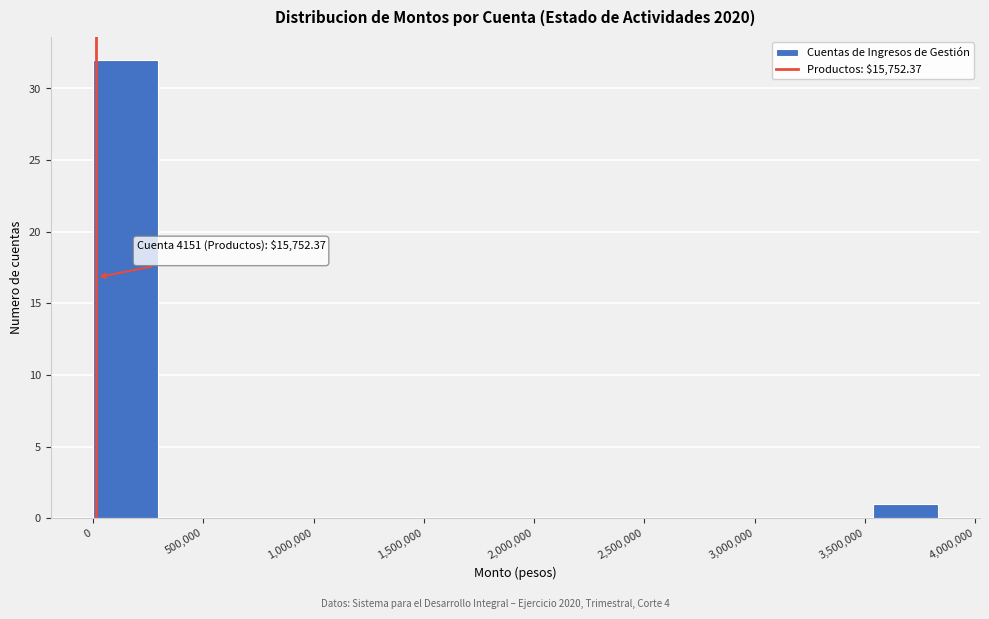

Over which range of the x-axis is the bar tallest?

0 to 300000